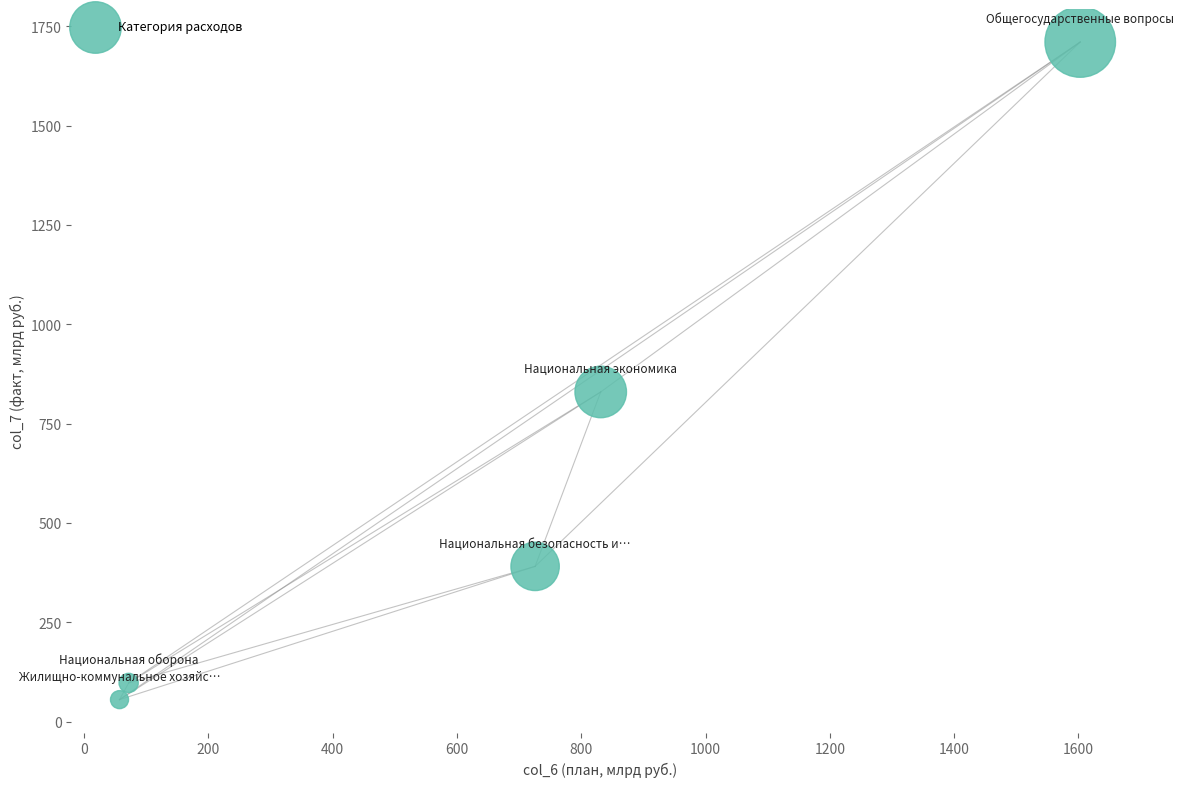

What is the range of Y values (max minus min)?

1654.8